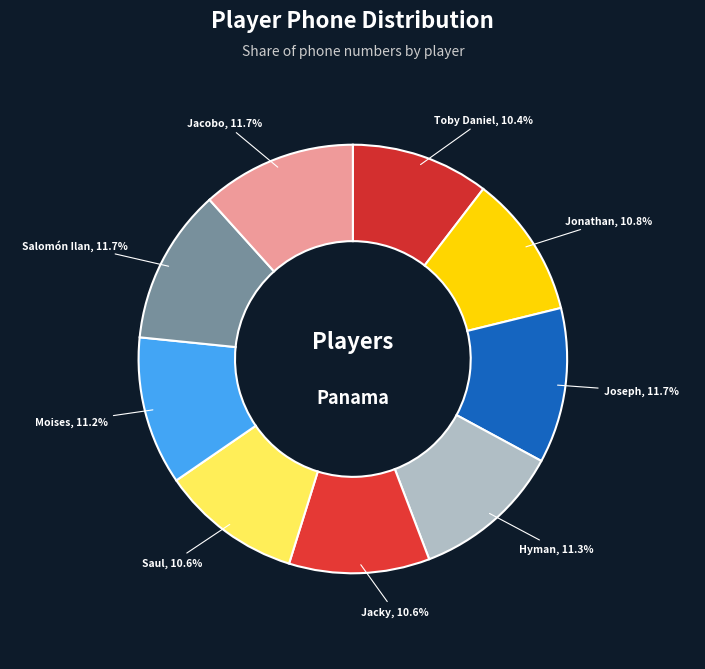

To the nearest percent, what is the combined percentage of Hyman and Toby Daniel?

22%